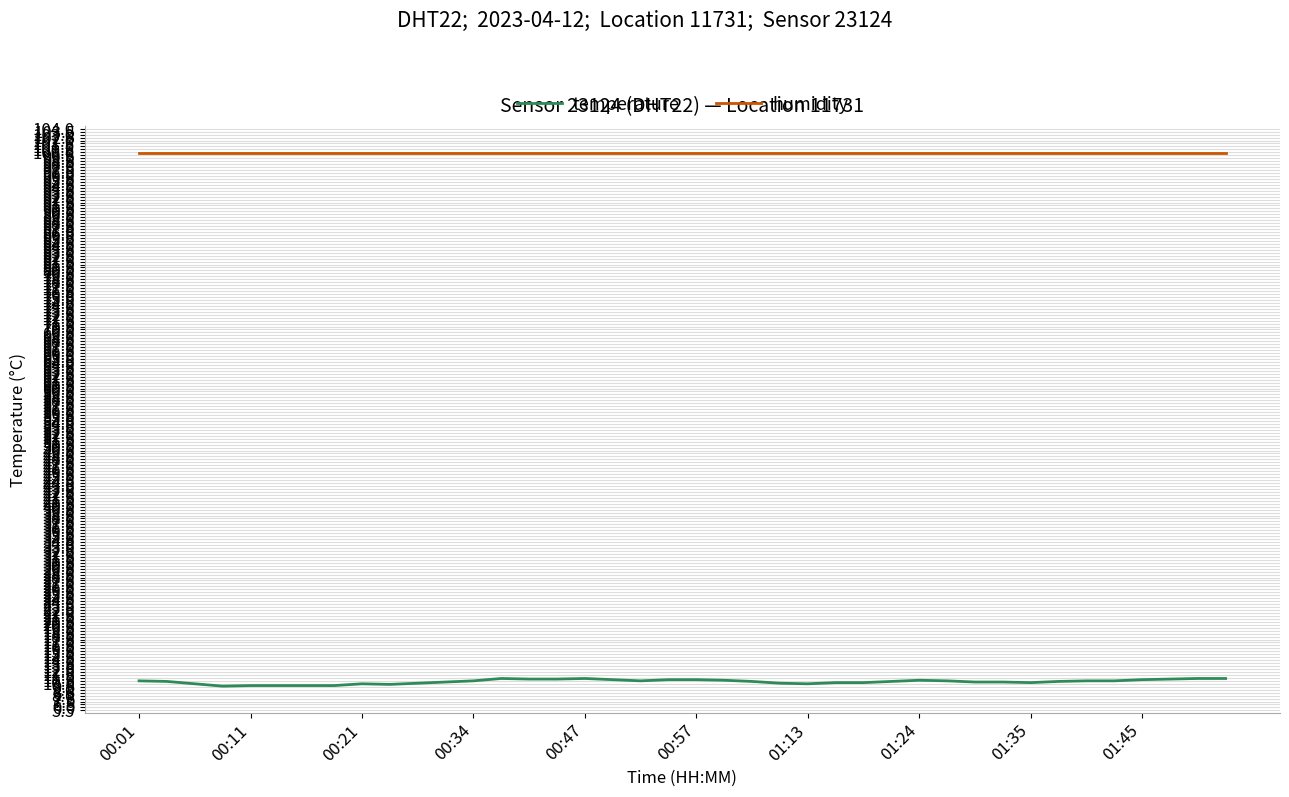

True or false: humidity and temperature cross at least once.

False